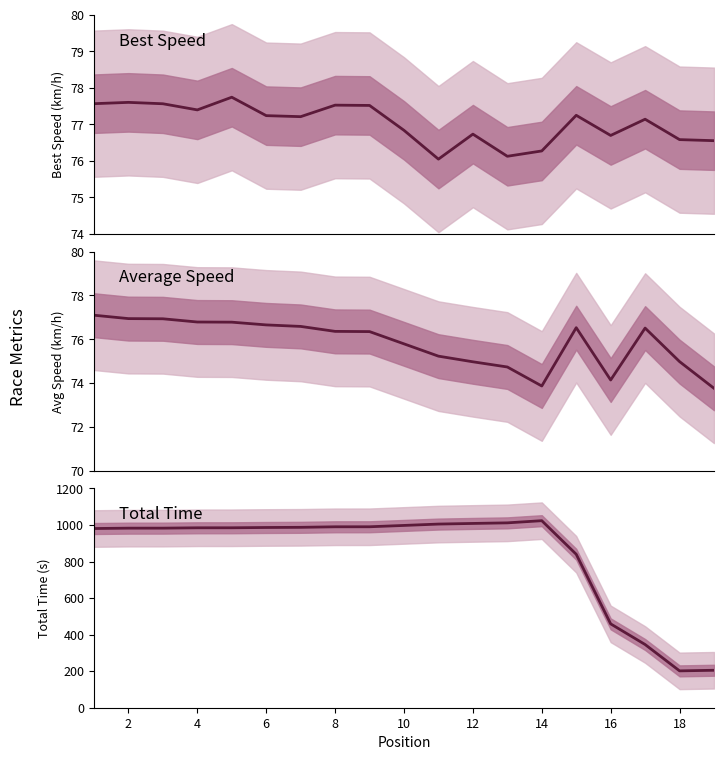

What is the minimum value shown in the chart?

73.8